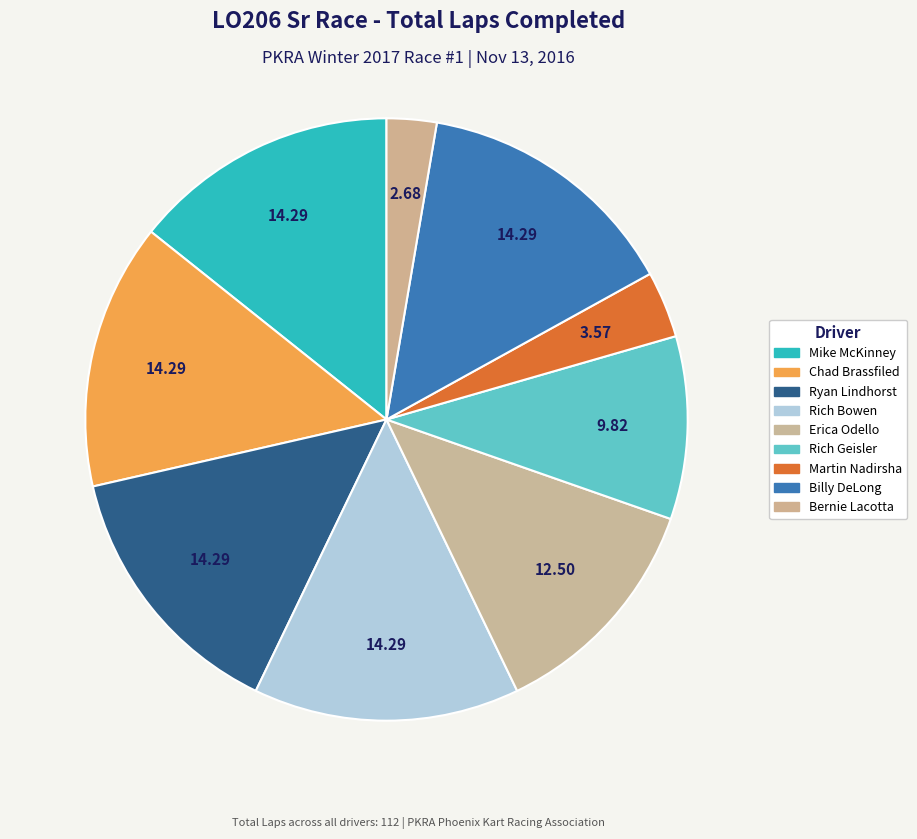

How many slices are in this pie chart?

9